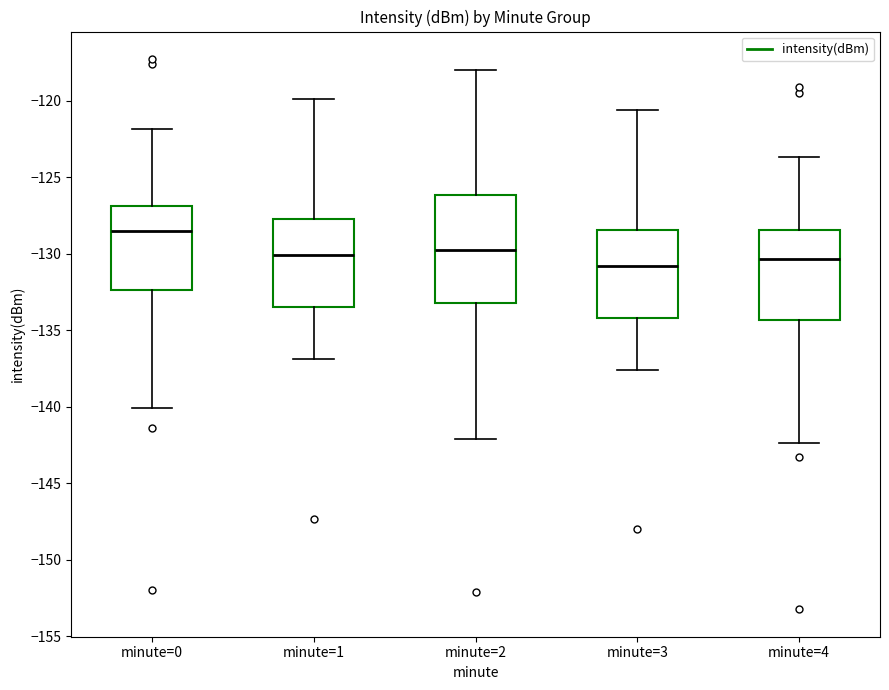

Which box is the tallest, from its lower edge to its upper edge?

minute=2